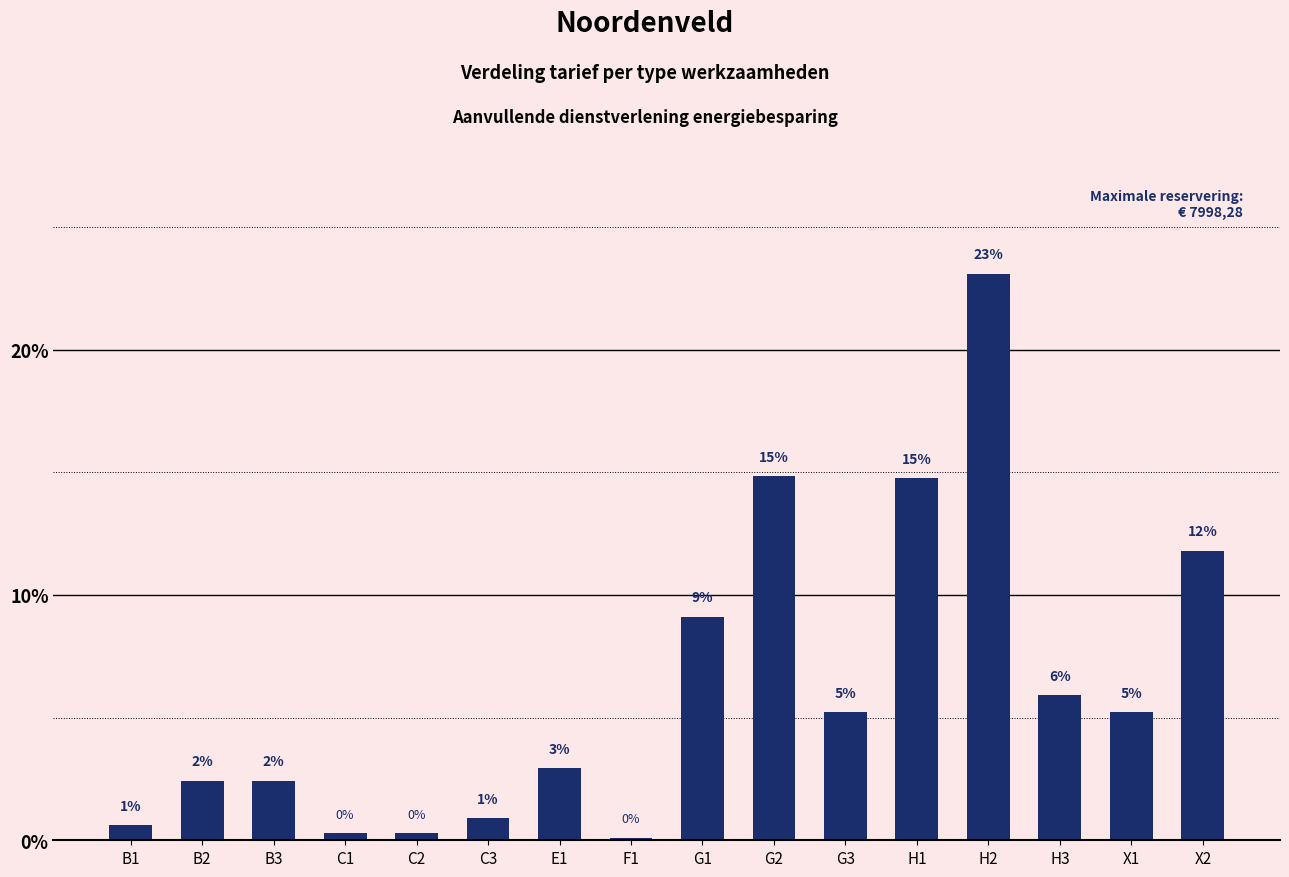

At which label does the data first exceed 5?

G1